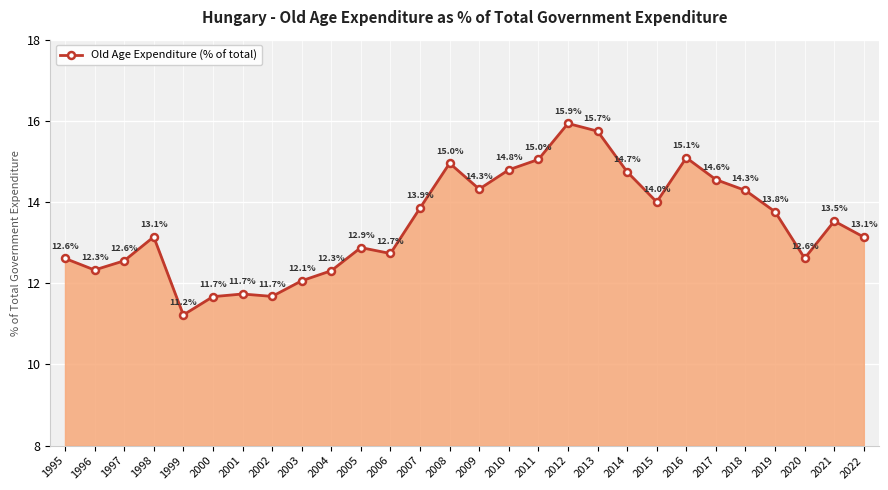

What value does the data have at 2021?

13.5